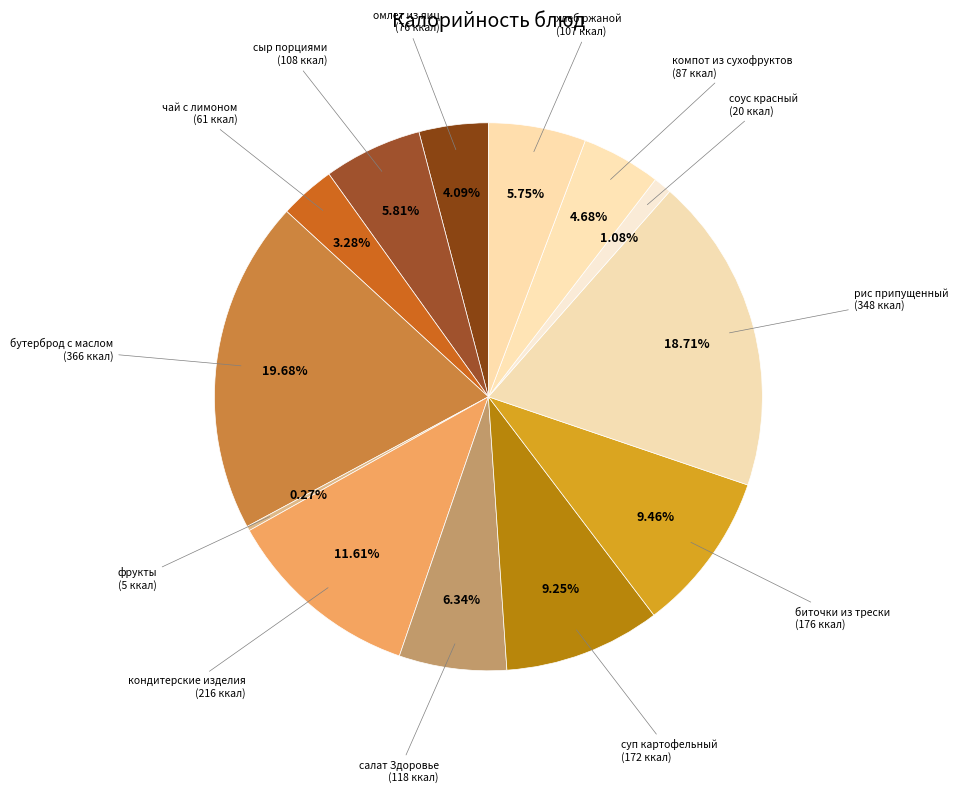

To the nearest percent, what is the average slice percentage?

8%